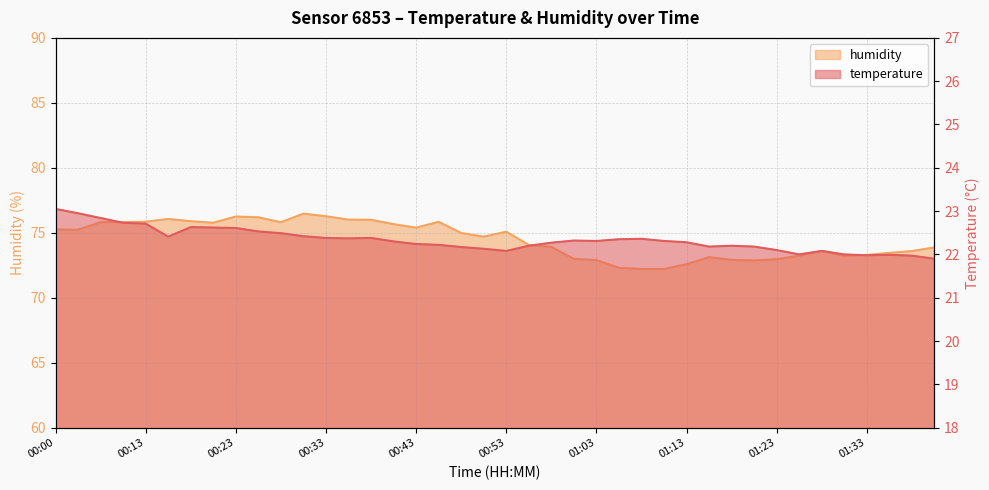

List the series in order of their peak value, lowest first.

temperature, humidity